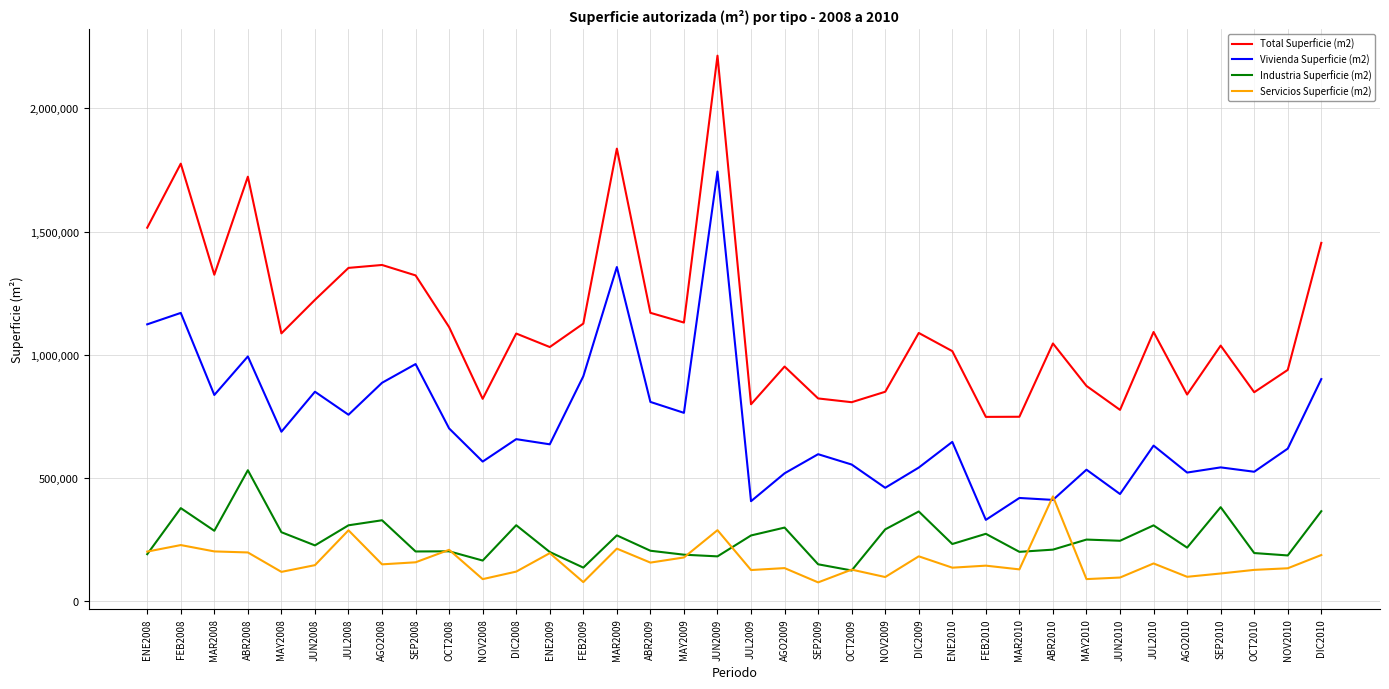

At which category is the sum across all series the highest?

JUN2009